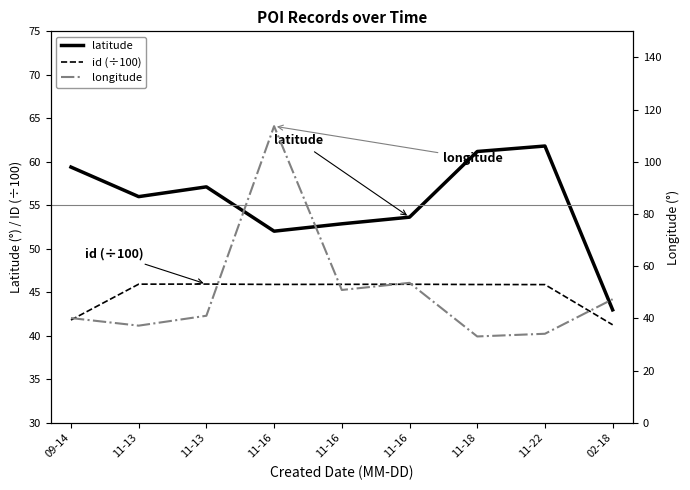

What is the difference between the maximum and second lowest values in the latitude series?

9.8